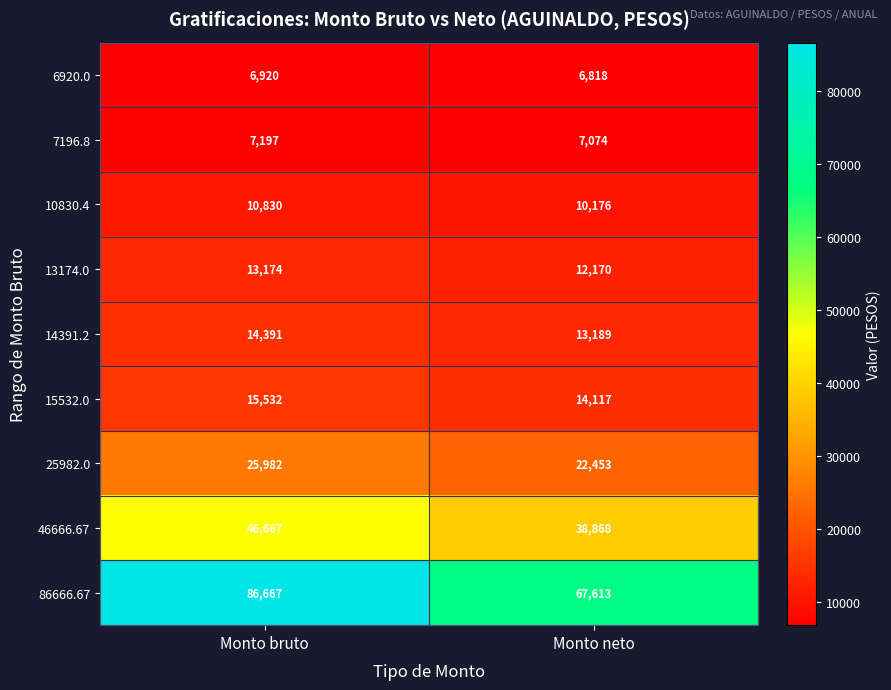

What is the smallest value displayed?

6818